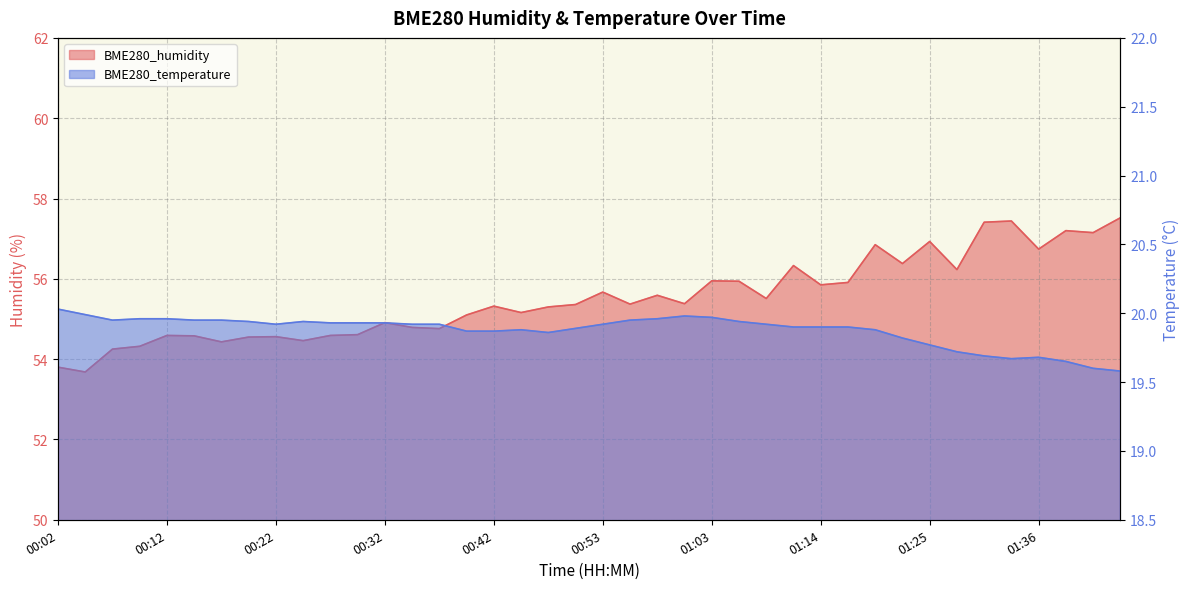

What is the difference between the highest and lowest values at 00:14?

34.6